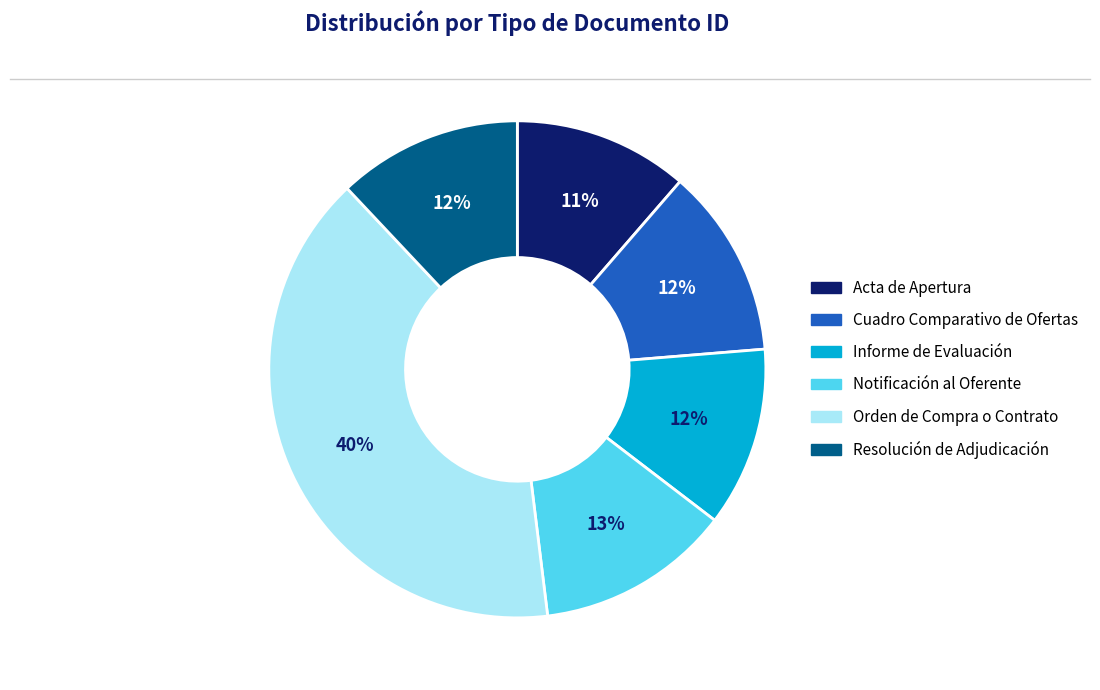

To the nearest percent, what portion does Informe de Evaluación represent?

12%